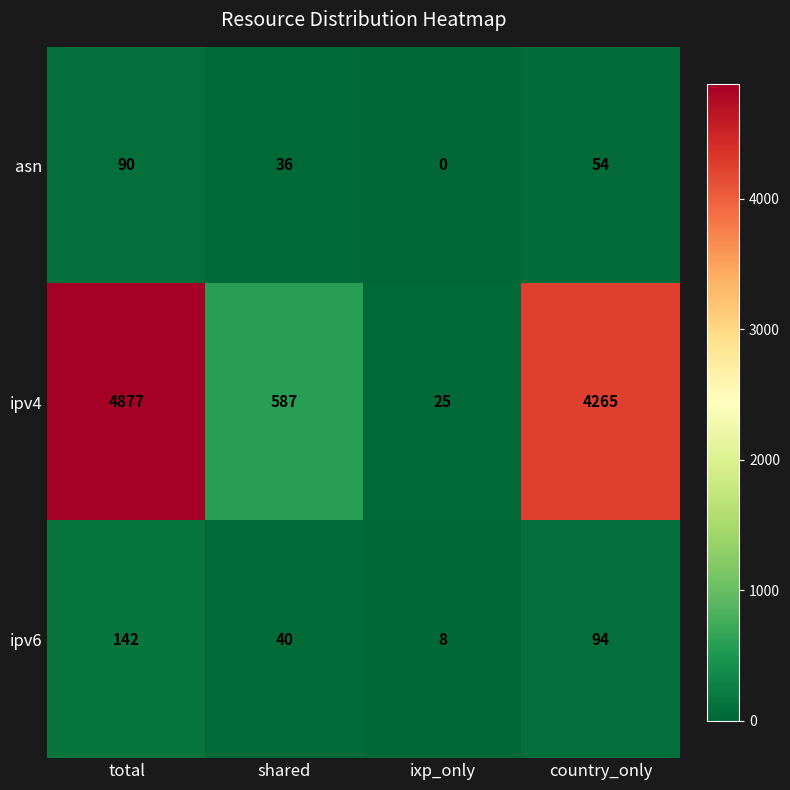

Which series changed the most between total and shared?

ipv4